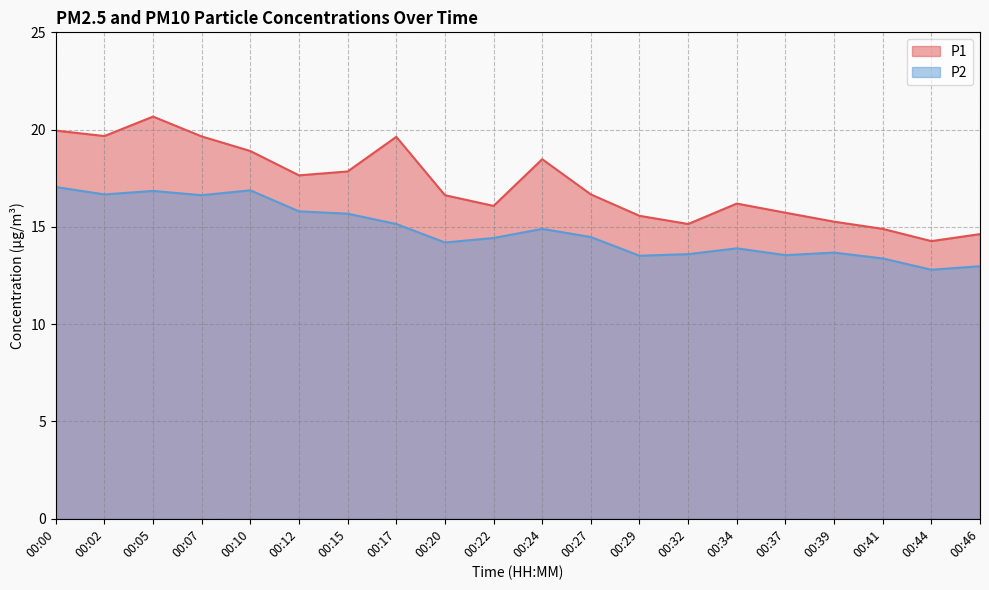

What is the difference between the second highest and second lowest values in the P1 series?

5.3